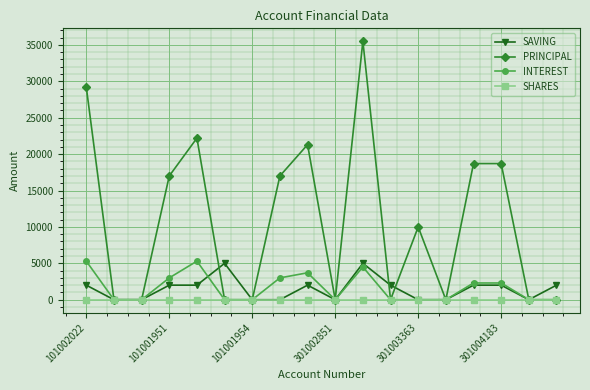

Which series has the largest total across all categories?

PRINCIPAL